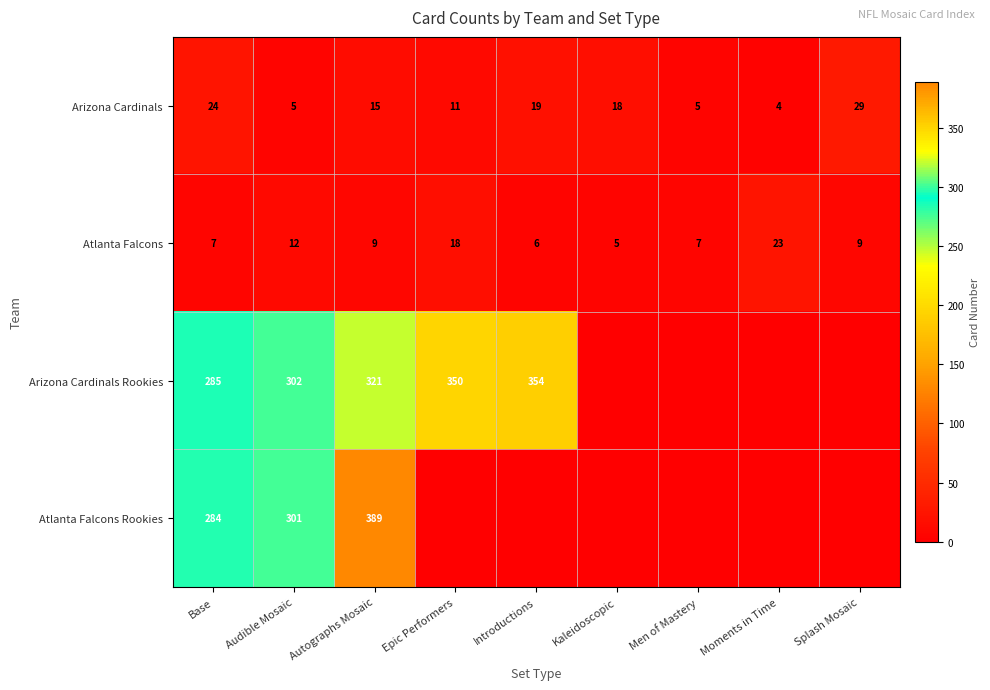

At how many categories does at least one series exceed 372?

1